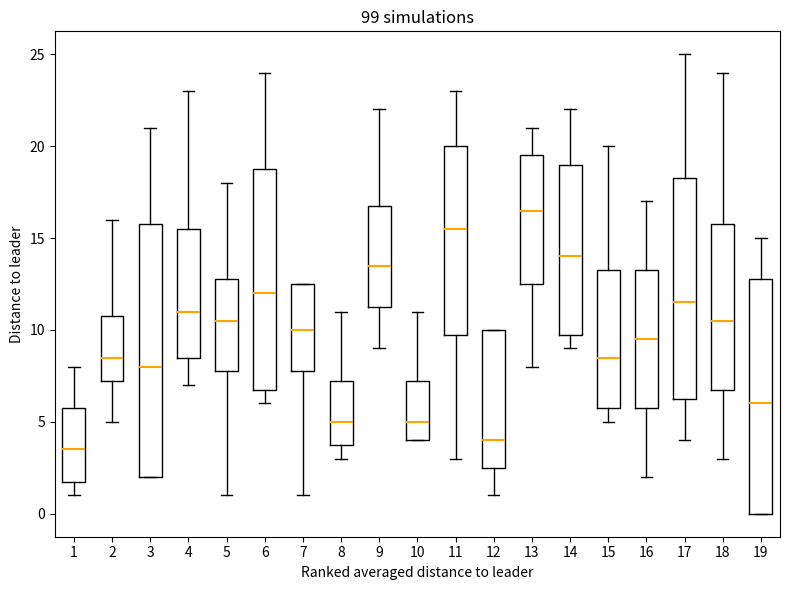

Comparing the boxes themselves (not the whiskers), which one is the tallest?

3